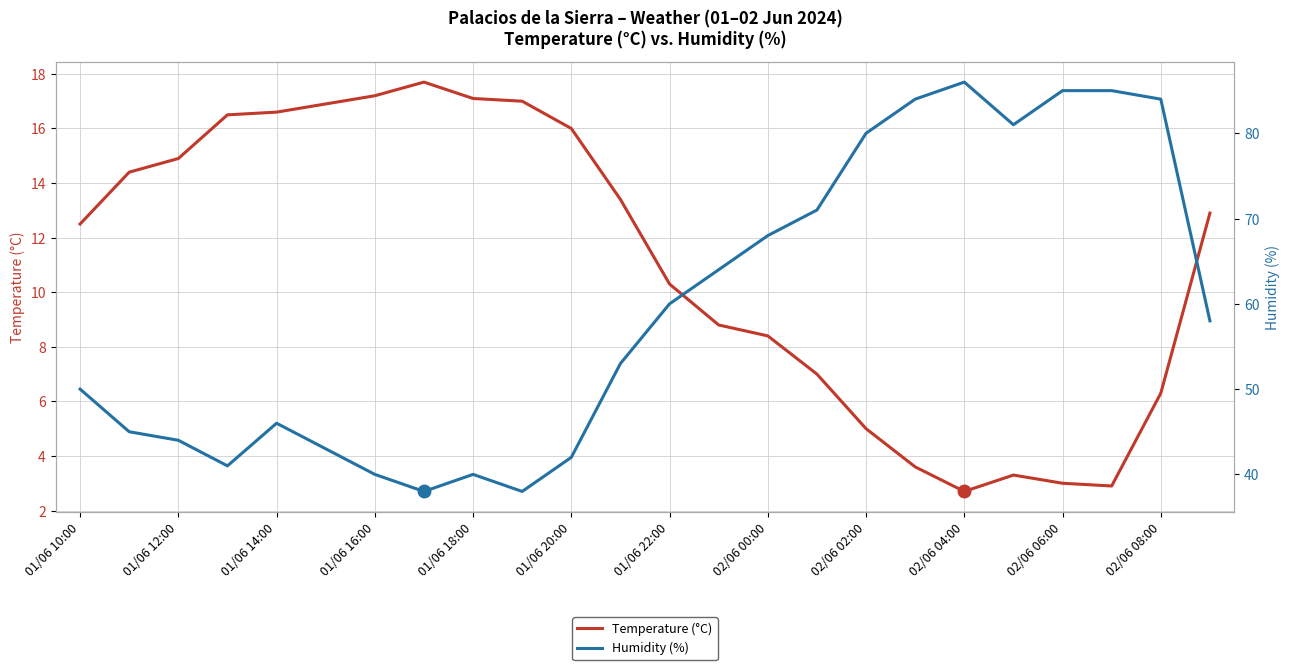

What is the average value of the Temperature (°C) series?

11.0